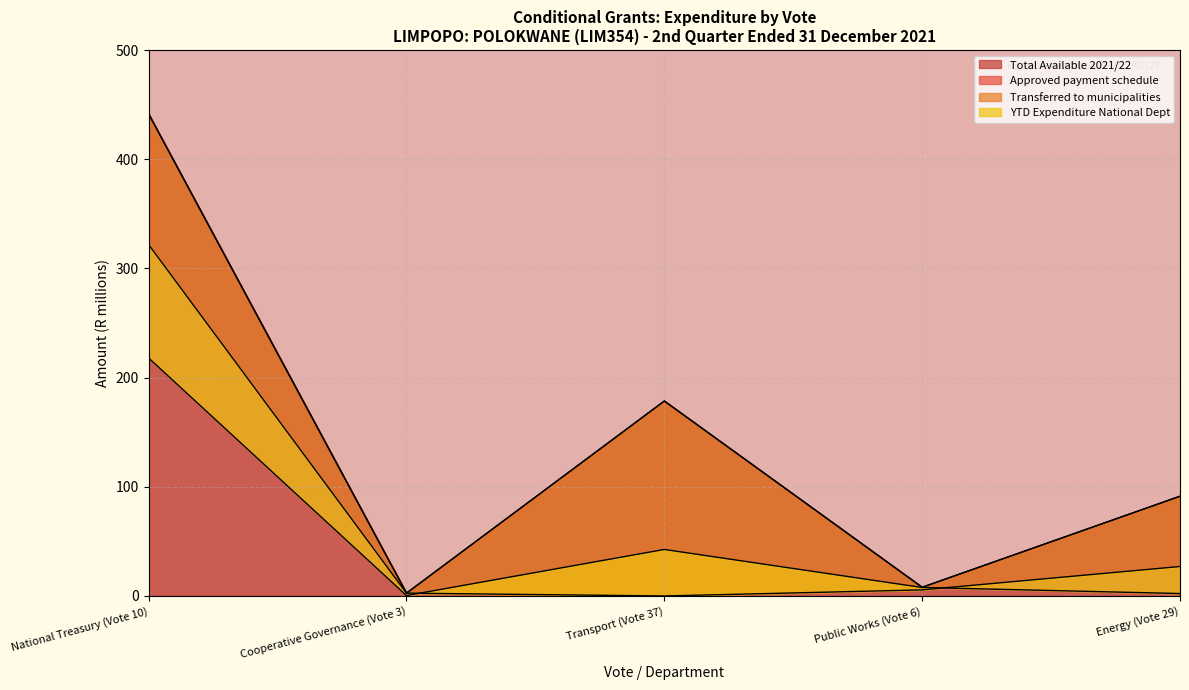

How many lines are shown in the chart?

4